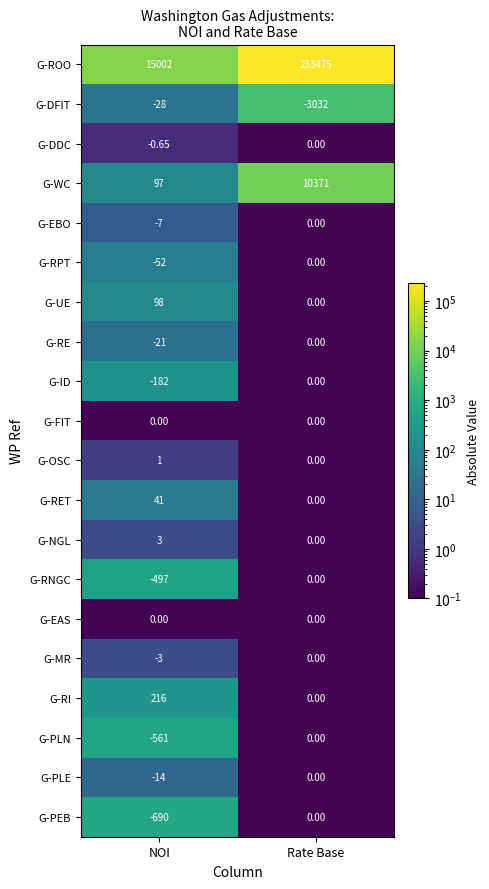

At which category is the sum across all series the highest?

Rate Base